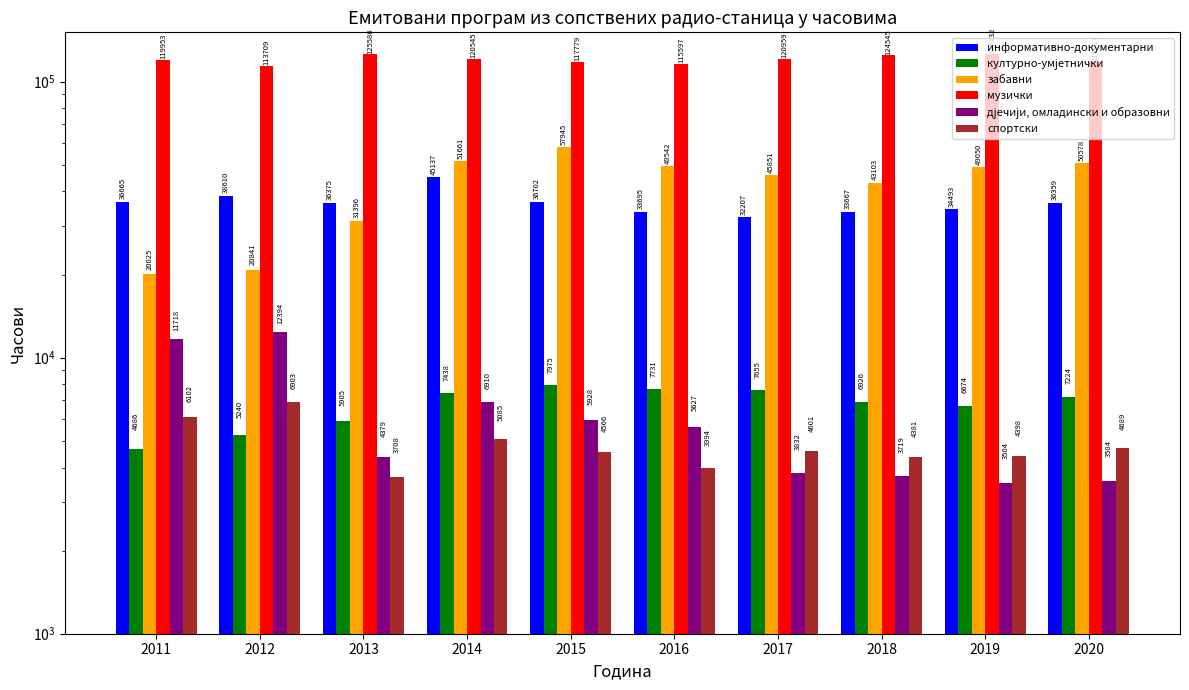

At how many categories does at least one series exceed 29769?

10